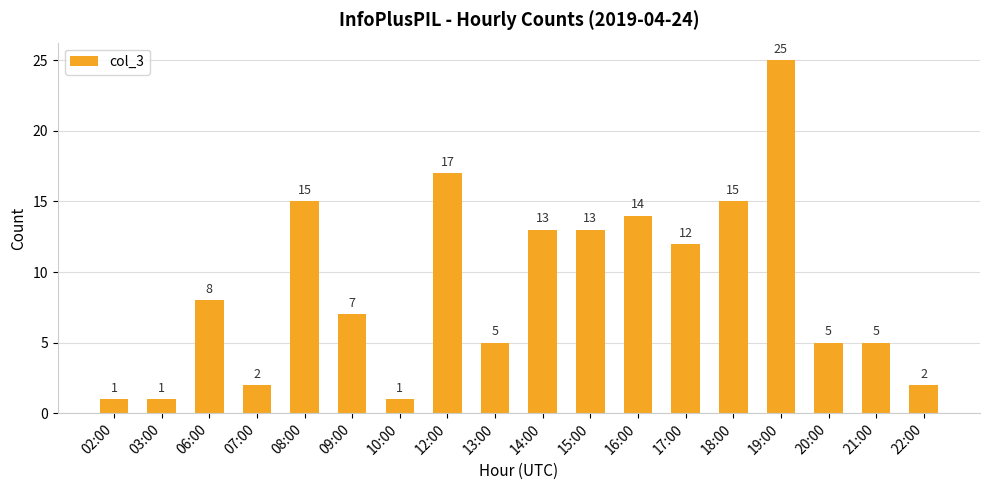

The chart shows a value of 12 at 17:00. True or false?

True